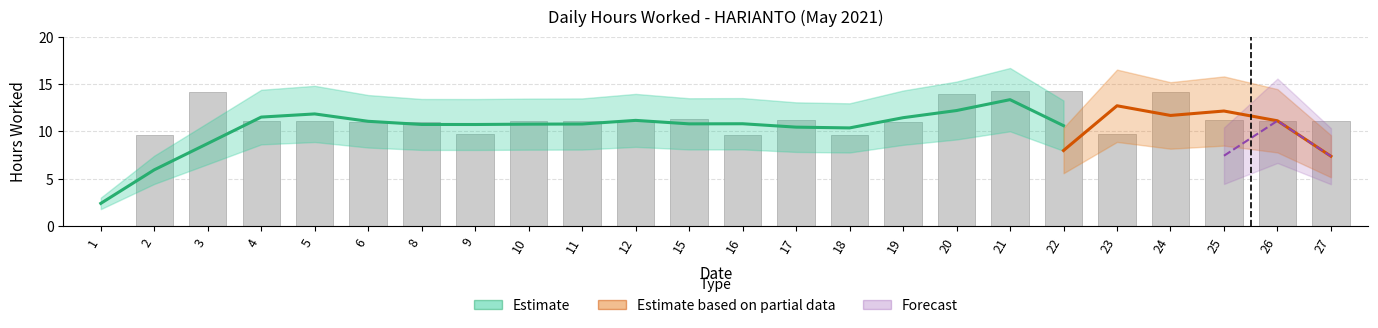

What is the sum of all values?

263.8